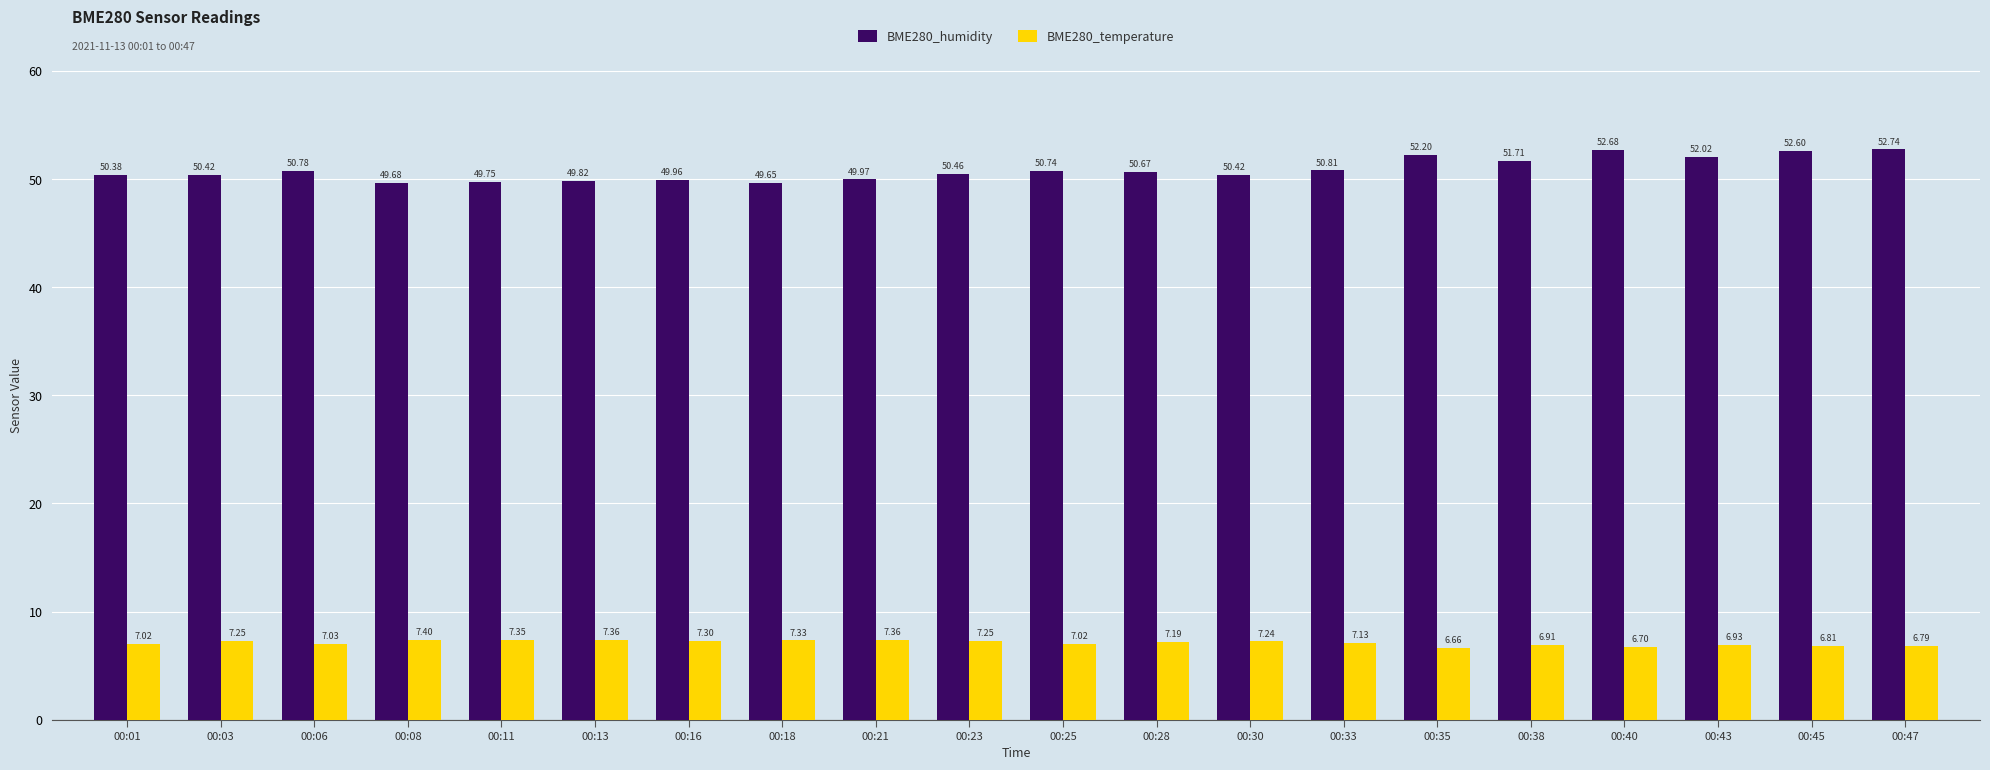

List the series in order of their overall mean, lowest first.

BME280_temperature, BME280_humidity